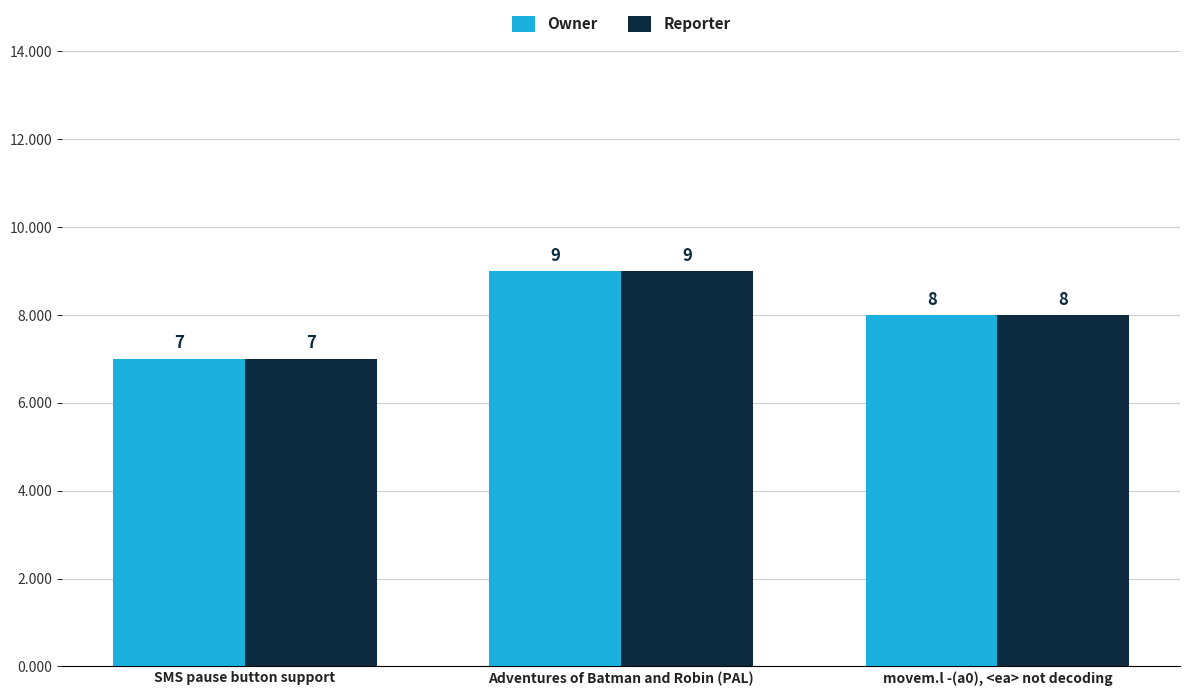

Is it true that Reporter equals 8 at movem.l -(a0), <ea> not decoding?

True